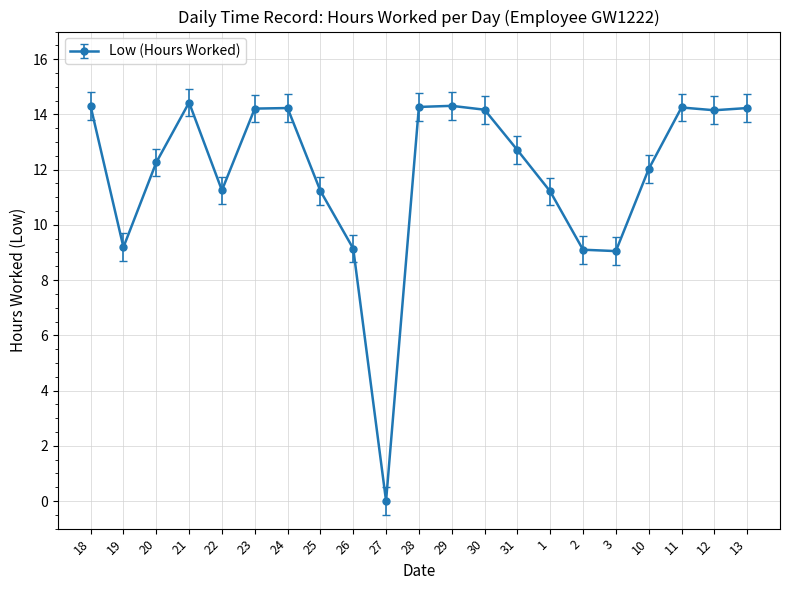

What is the sum of the values at 11 and 23?

28.5